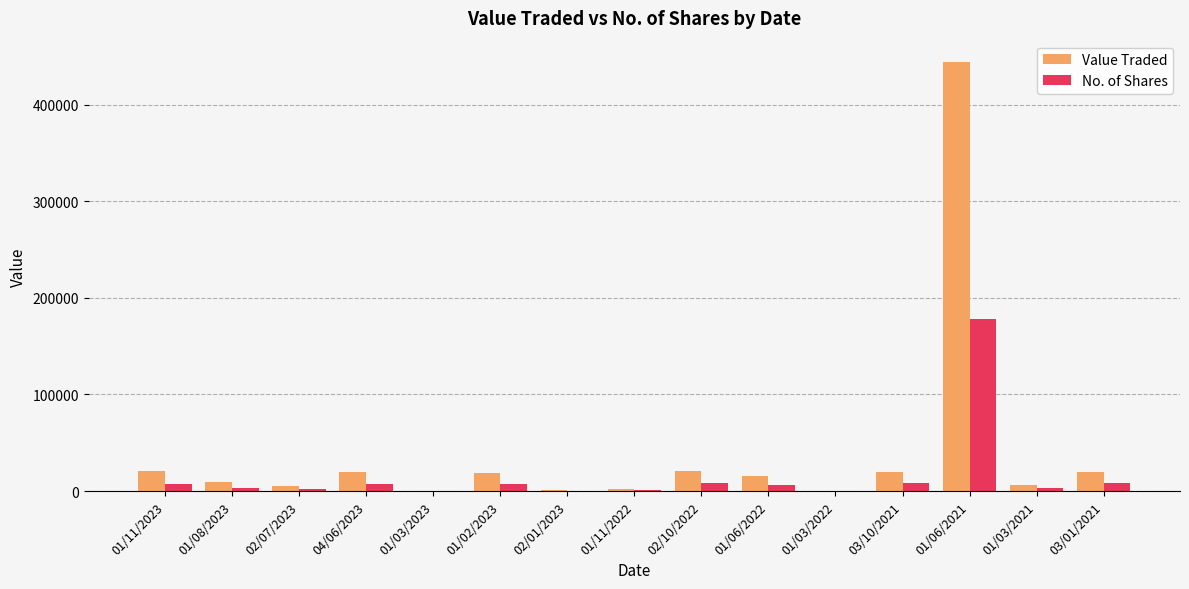

At which label does No. of Shares first exceed 5883?

01/11/2023